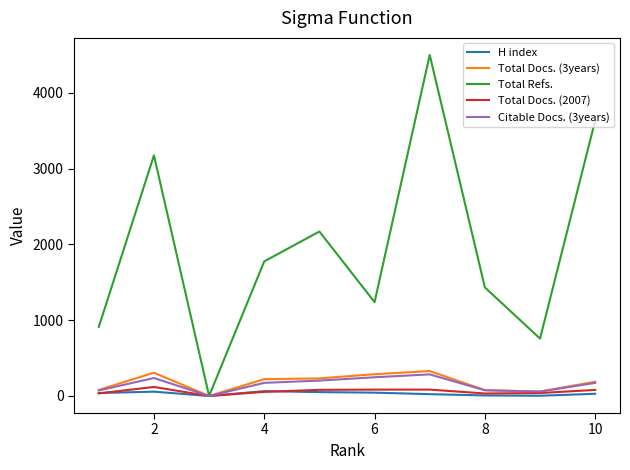

Which series has the largest total across all categories?

Total Refs.